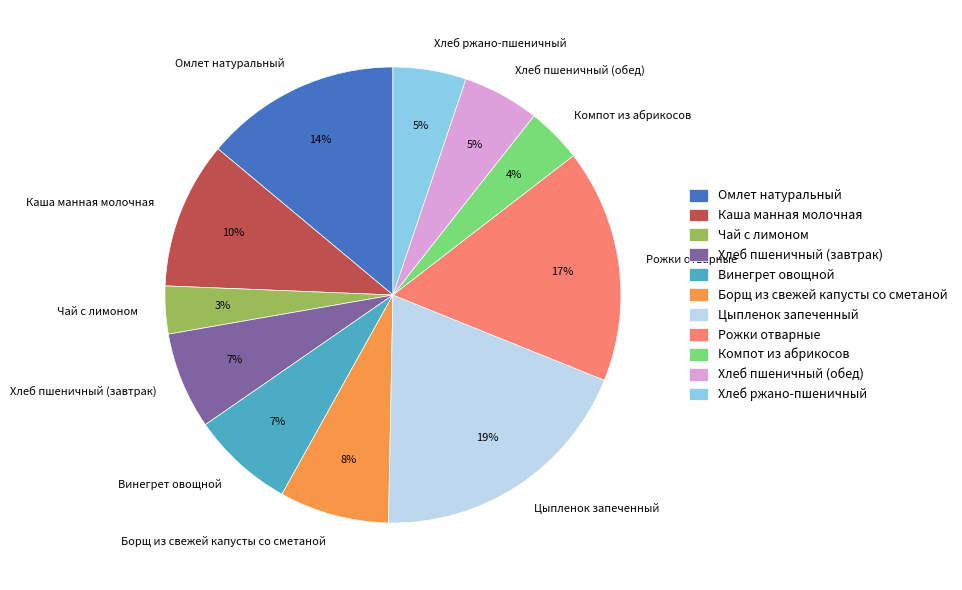

What percentage is the Винегрет овощной slice, to the nearest percent?

7%